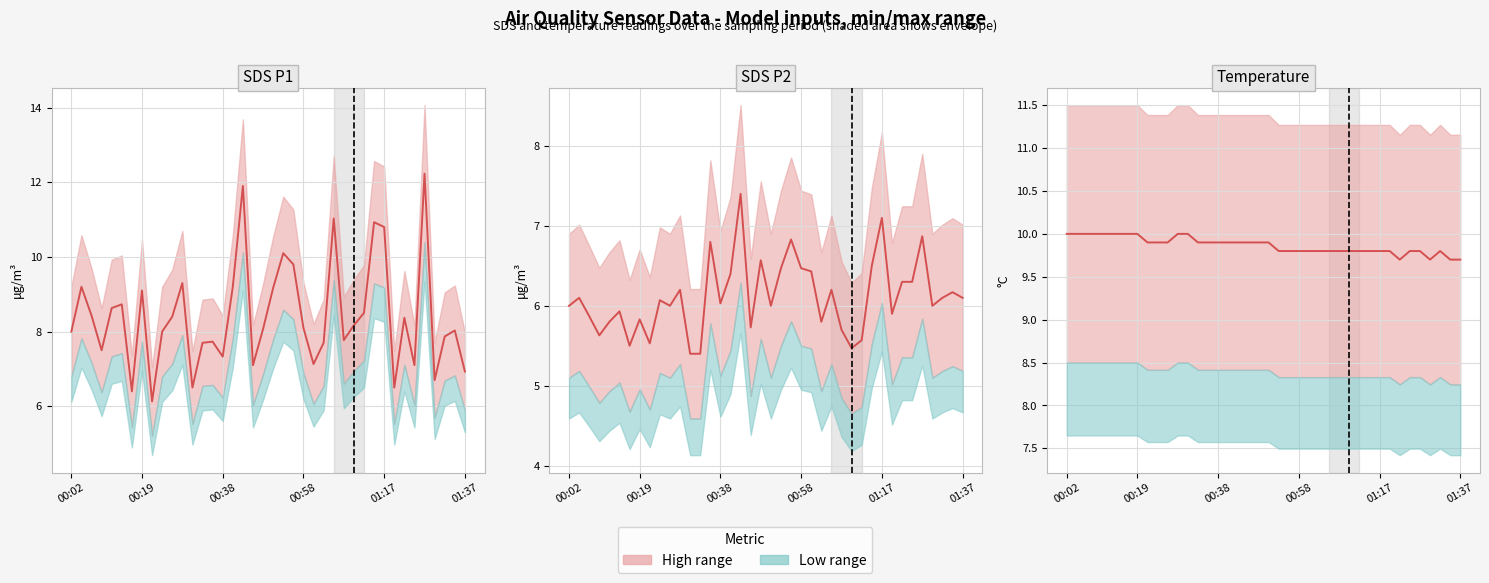

The value of SDS_P1 at 28 is 10.8. True or false?

False